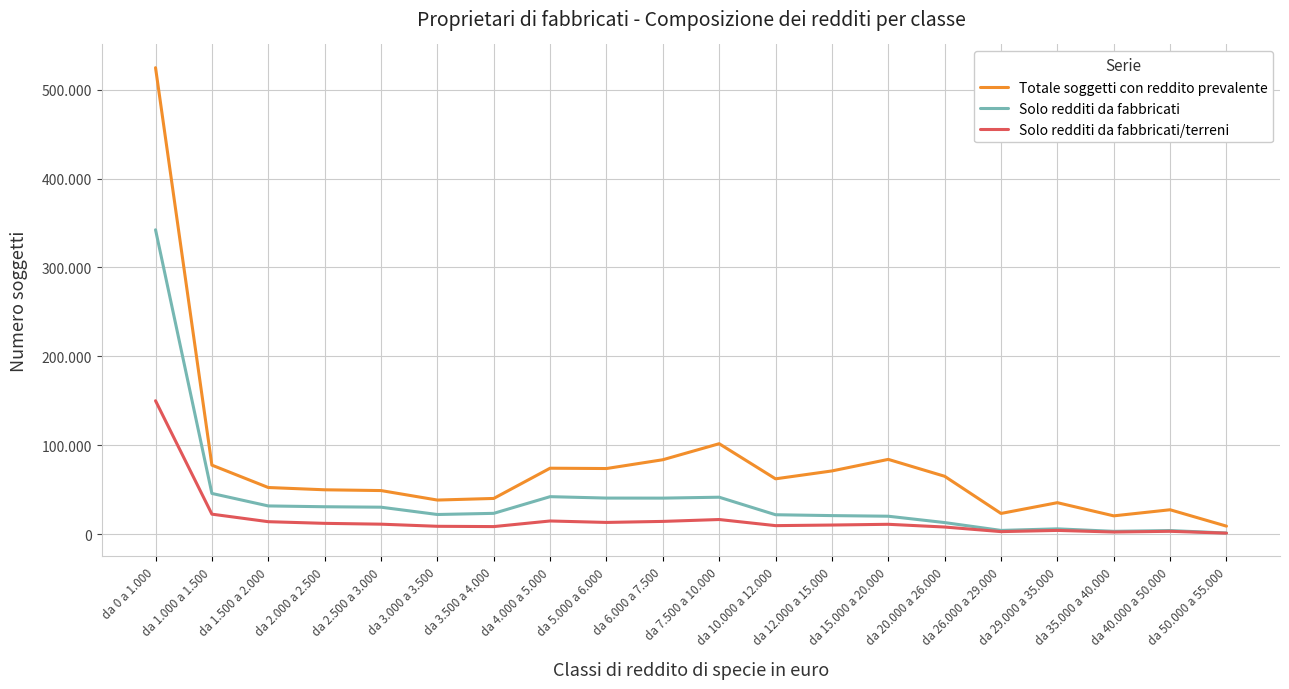

Which series has the largest range (max minus min)?

Totale soggetti con reddito prevalente